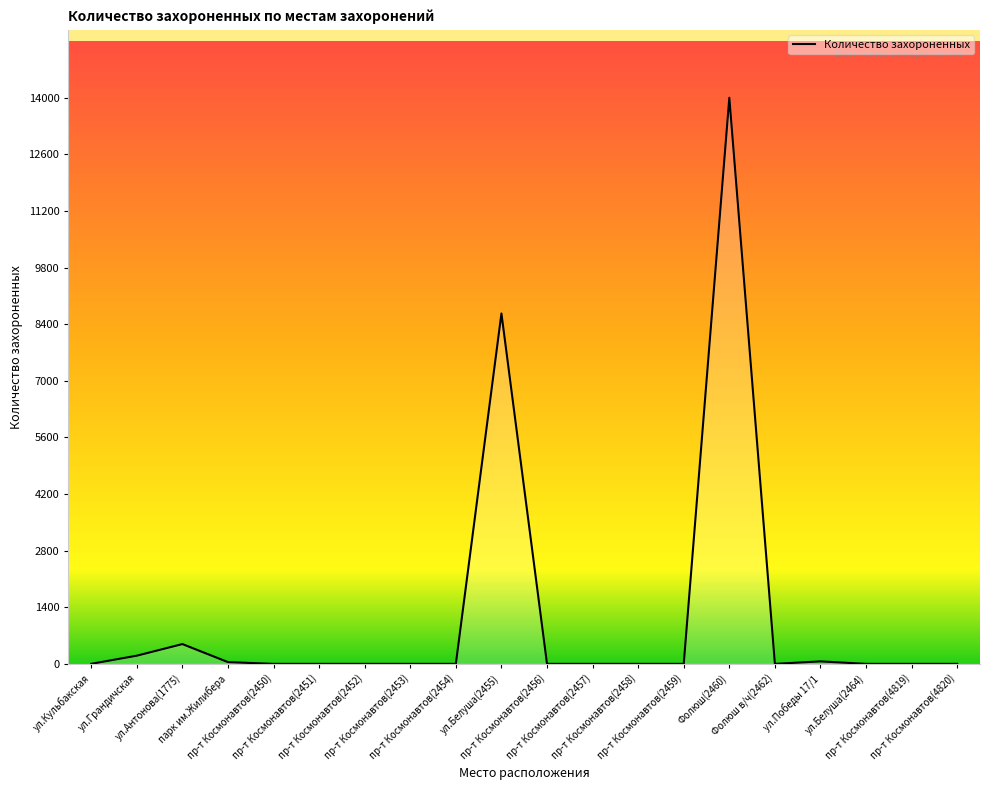

What is the sum of the values at пр-т Космонавтов(4820) and пр-т Космонавтов(2458)?

2